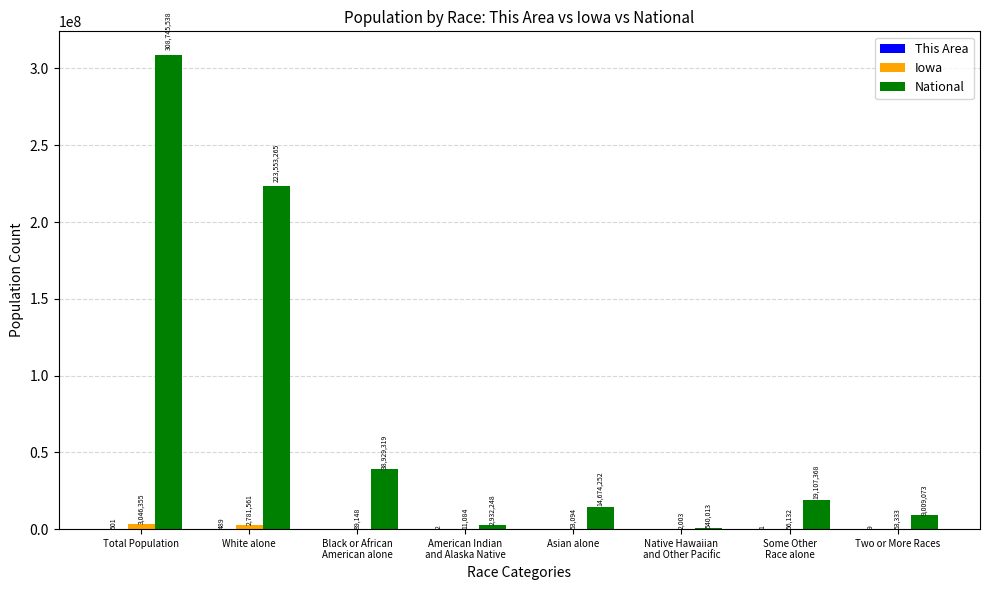

How many groups of bars are there?

8